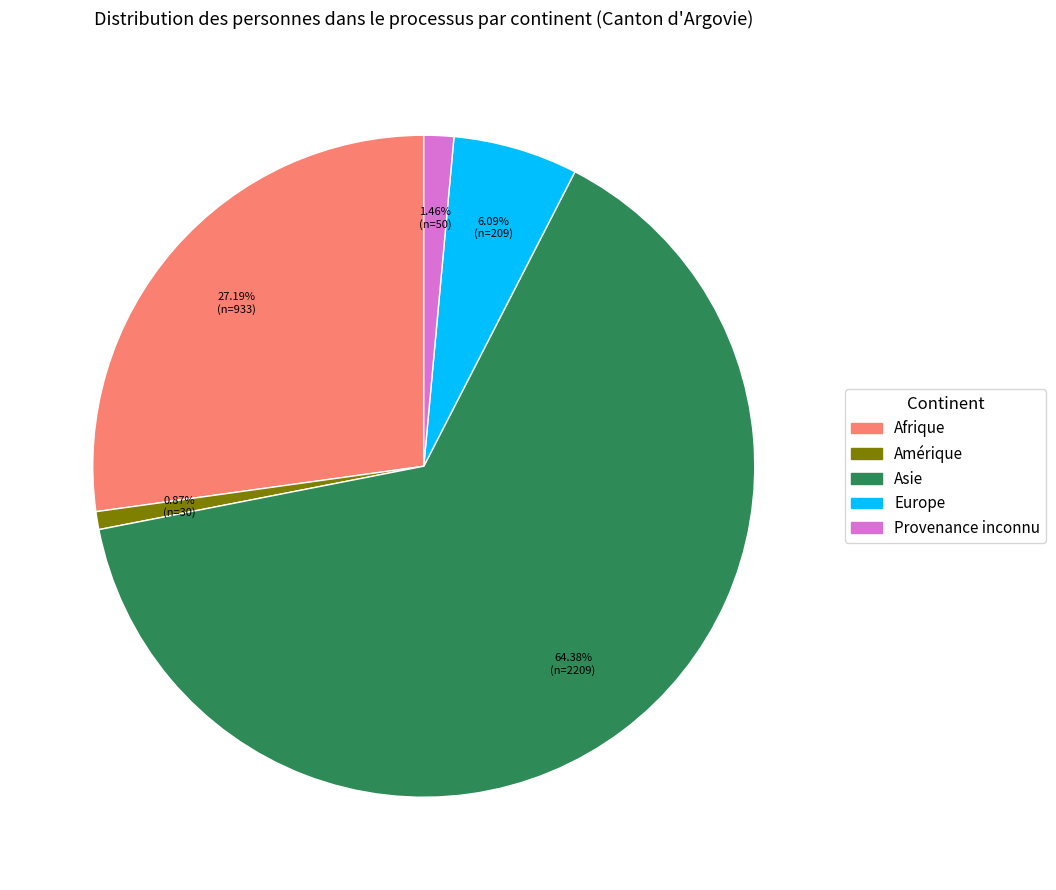

Does any single category account for the majority?

Yes